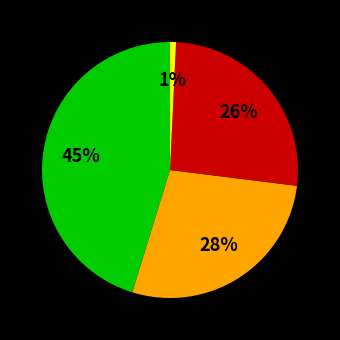

Is there a majority slice in this chart?

No